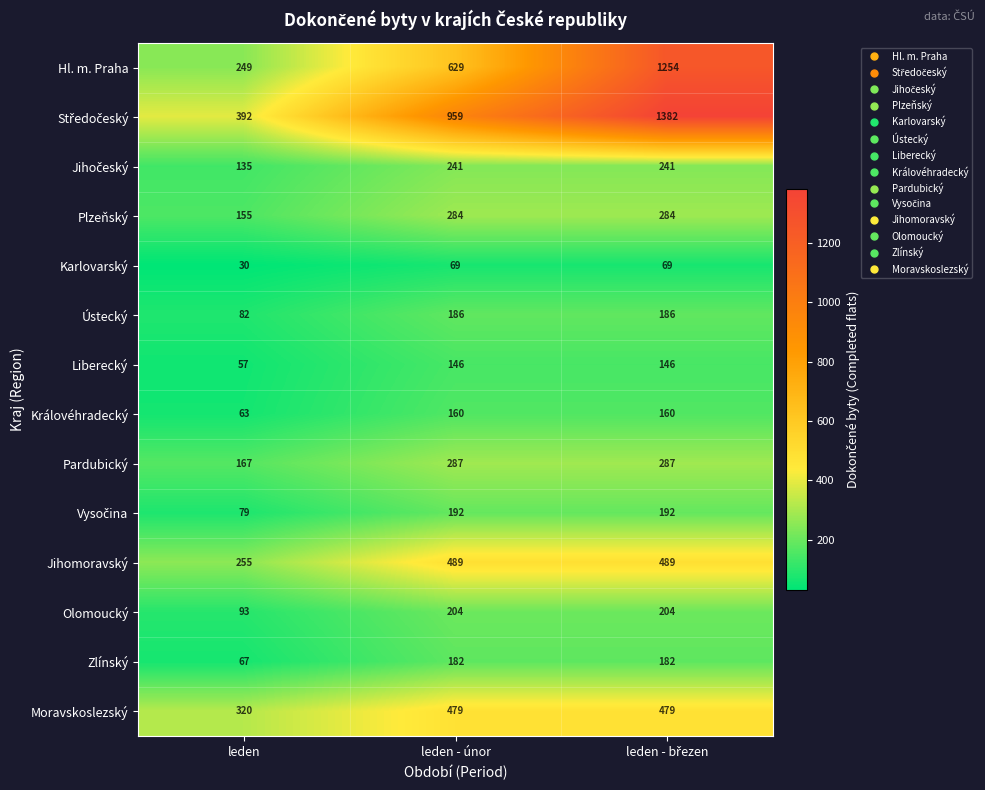

Which series has the largest range (max minus min)?

Hl. m. Praha